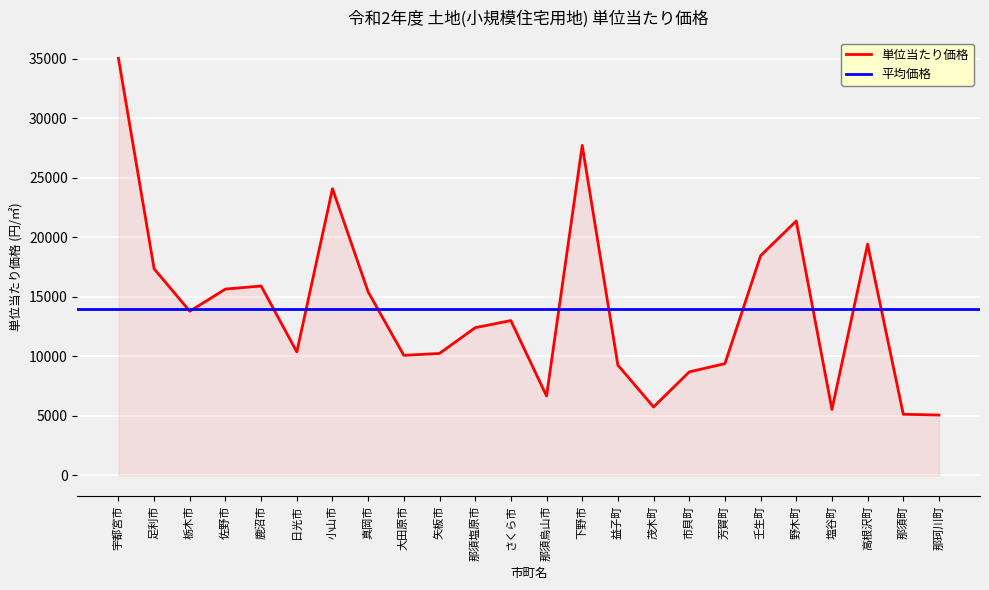

Rank the categories by value from highest to lowest.

宇都宮市, 下野市, 小山市, 野木町, 高根沢町, 壬生町, 足利市, 鹿沼市, 佐野市, 真岡市, 栃木市, さくら市, 那須塩原市, 日光市, 矢板市, 大田原市, 芳賀町, 益子町, 市貝町, 那須烏山市, 茂木町, 塩谷町, 那須町, 那珂川町